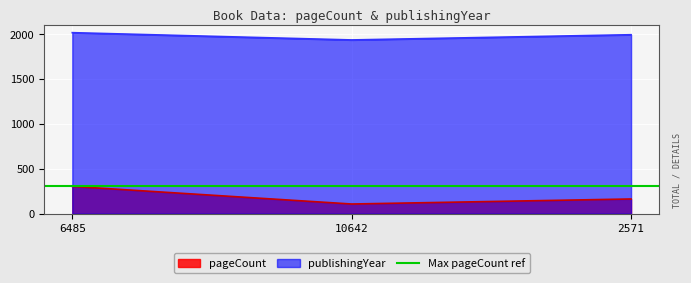

At which label does pageCount first exceed 164?

6485